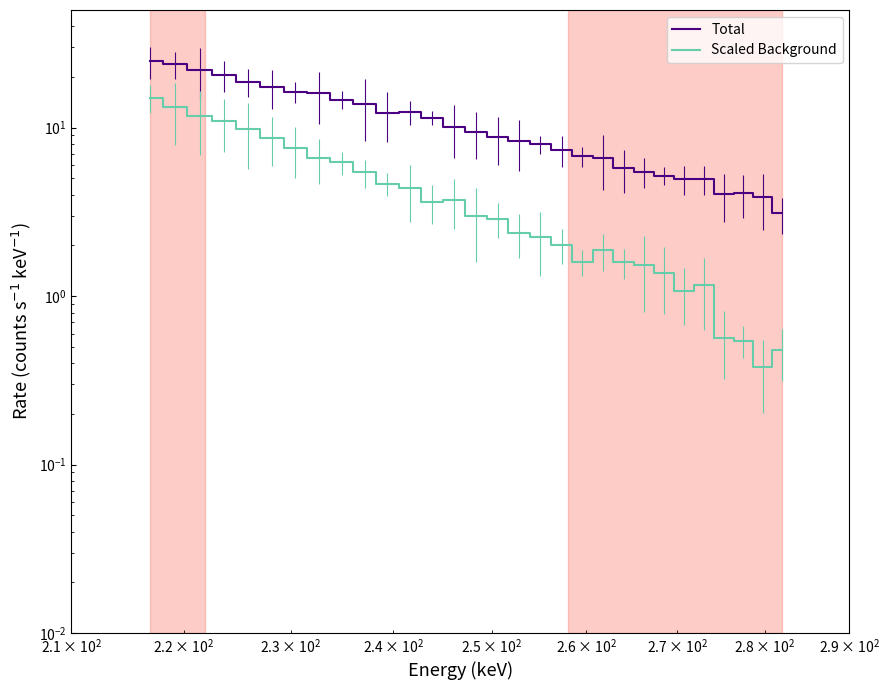

What is the highest value of the Total series?

24.9